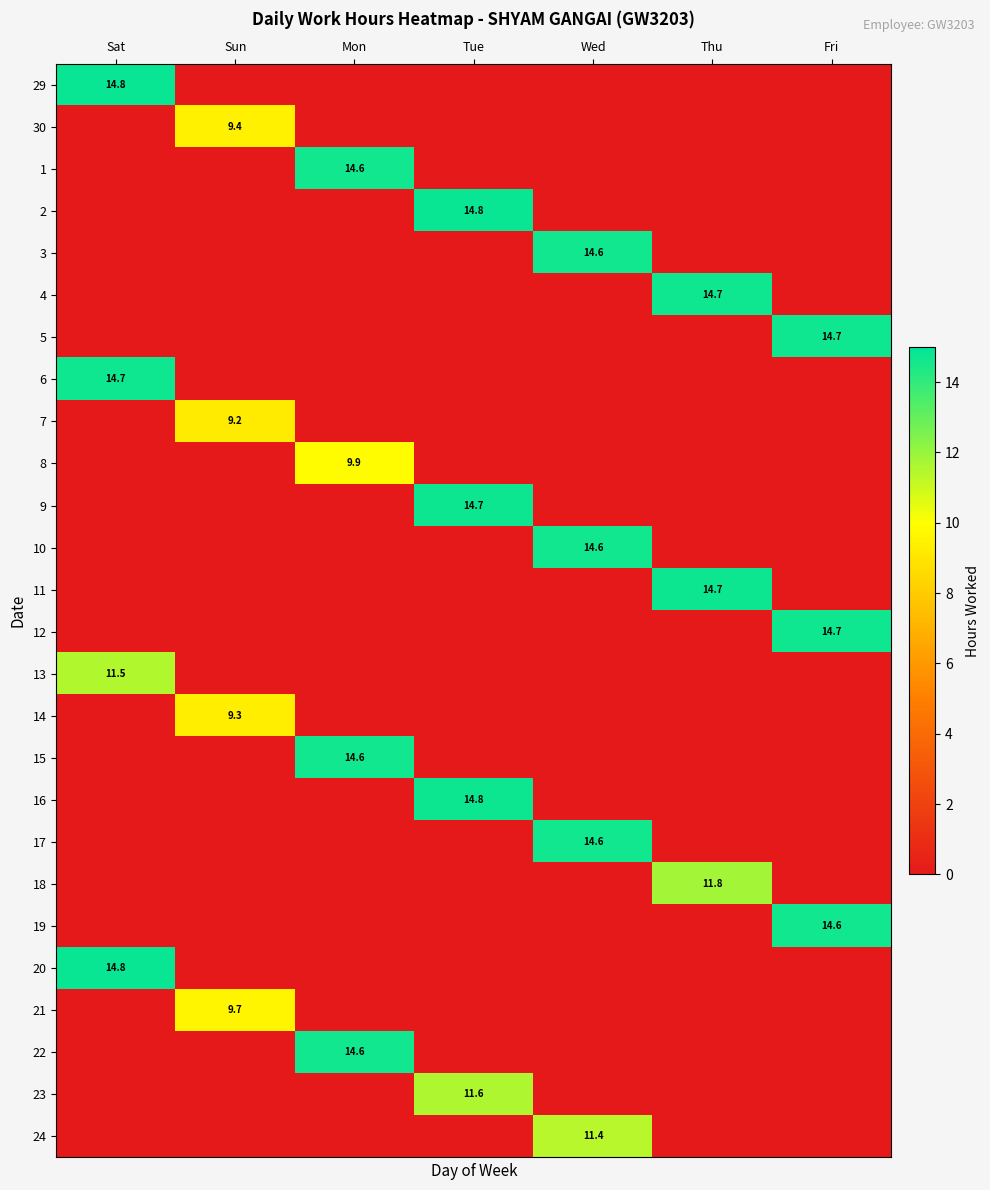

How many data points does each series have?

7